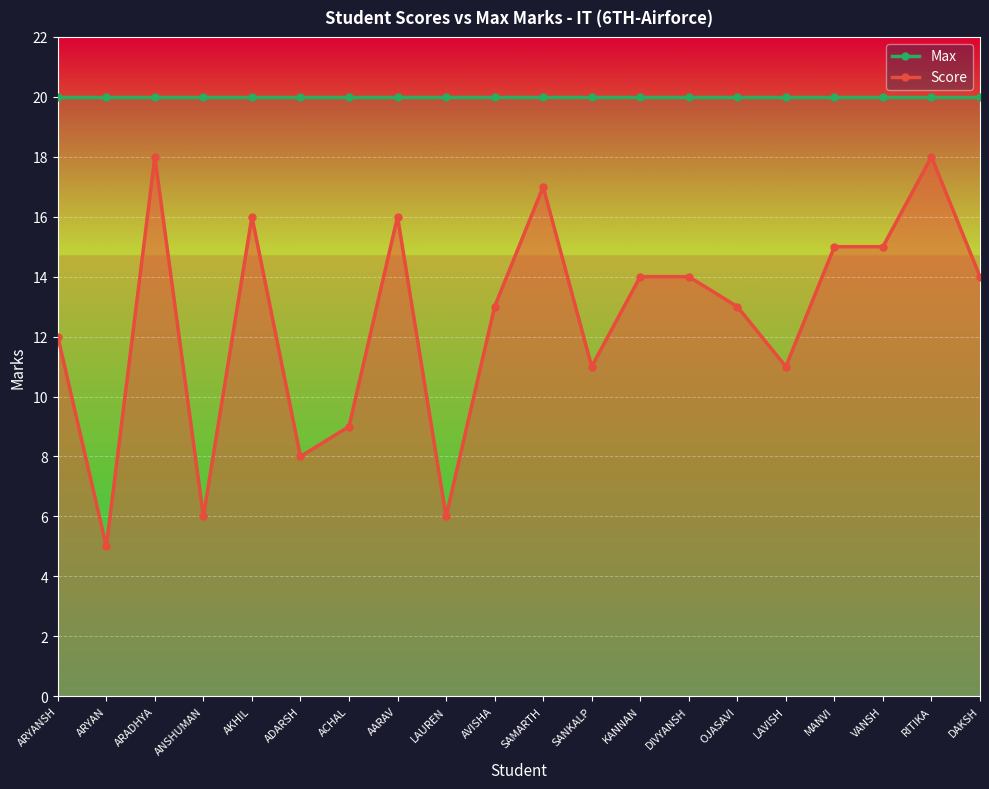

At which label does Score reach its peak?

ARADHYA